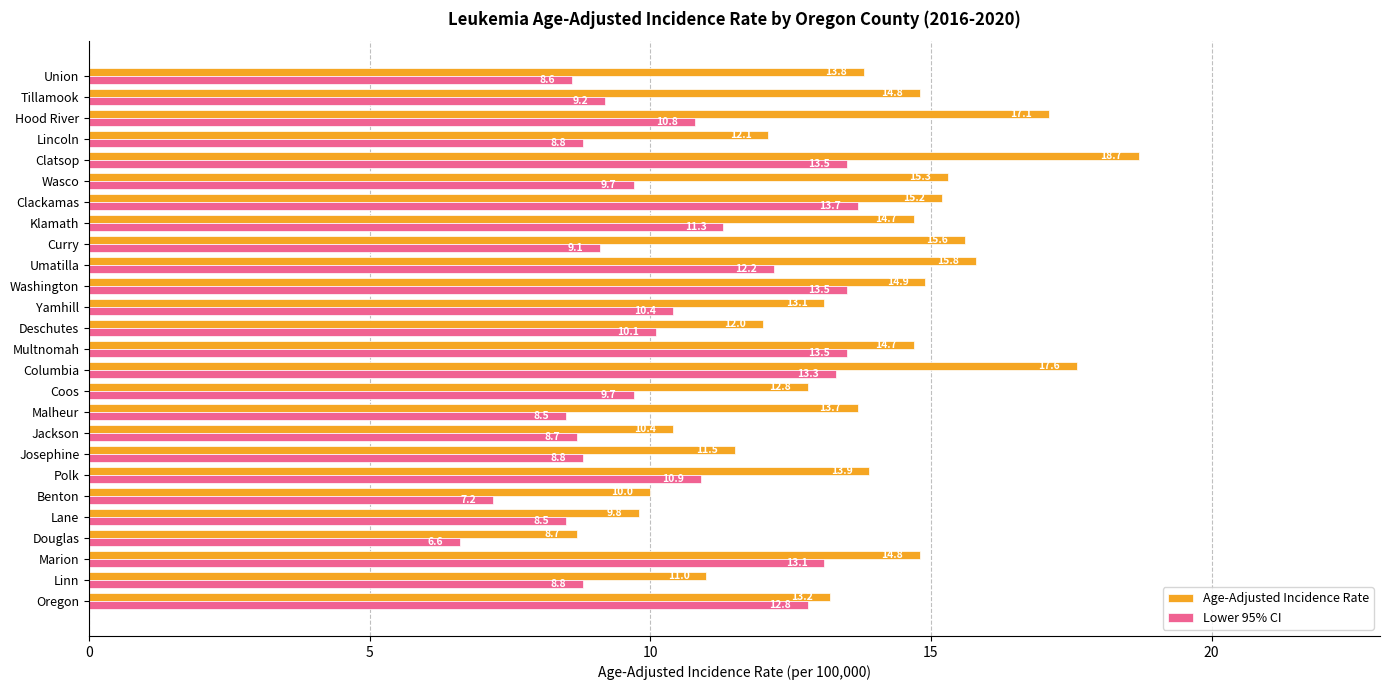

What is the difference between the second highest and second lowest values in the Lower 95% CI series?

6.3